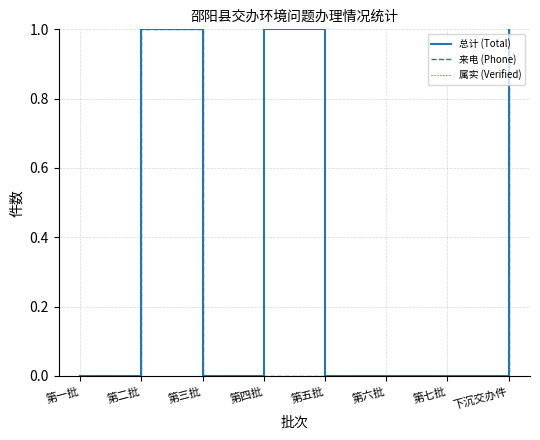

Does the chart have visible grid lines?

Yes